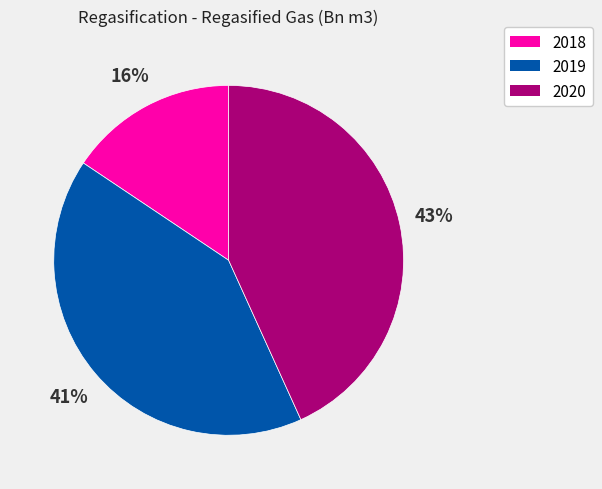

To the nearest percent, what percentage of the pie is 2020?

43%